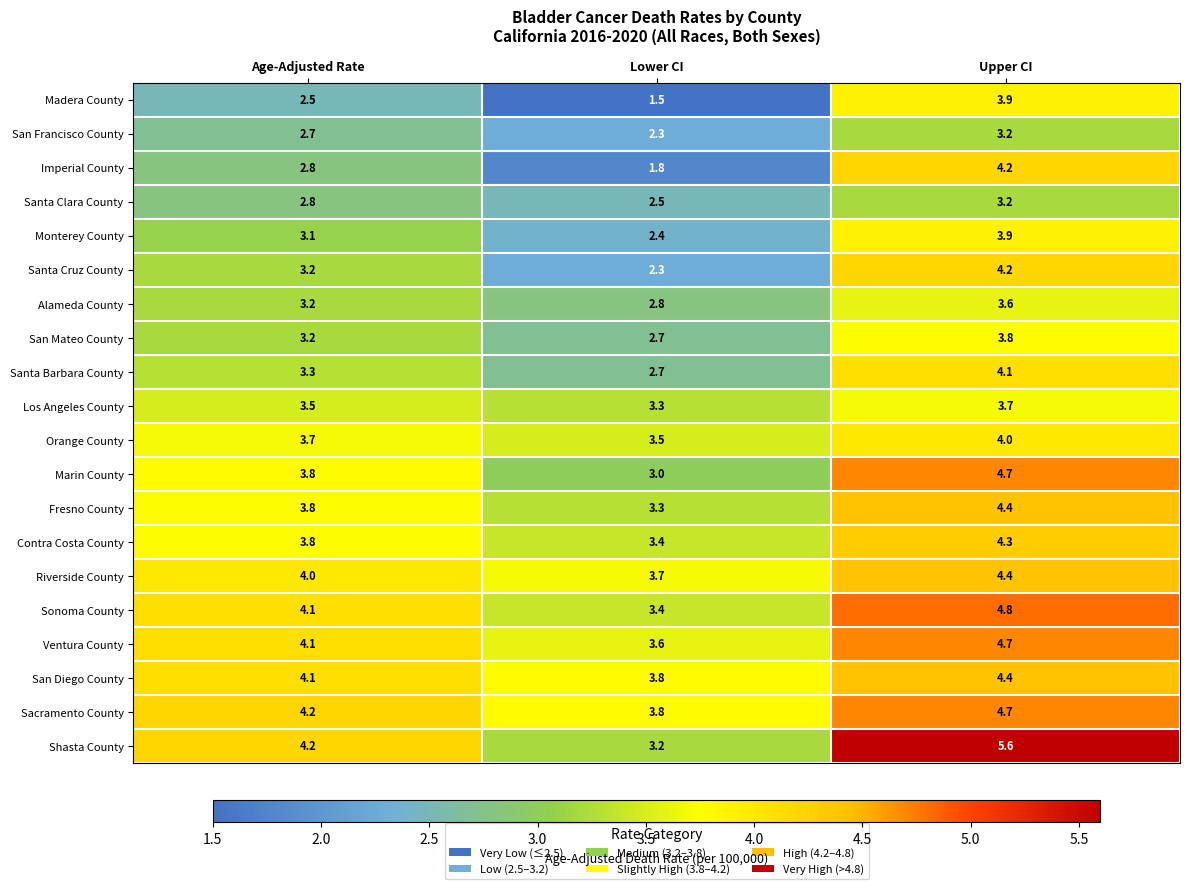

What is the difference between the maximum and second lowest values in the Fresno County series?

0.6